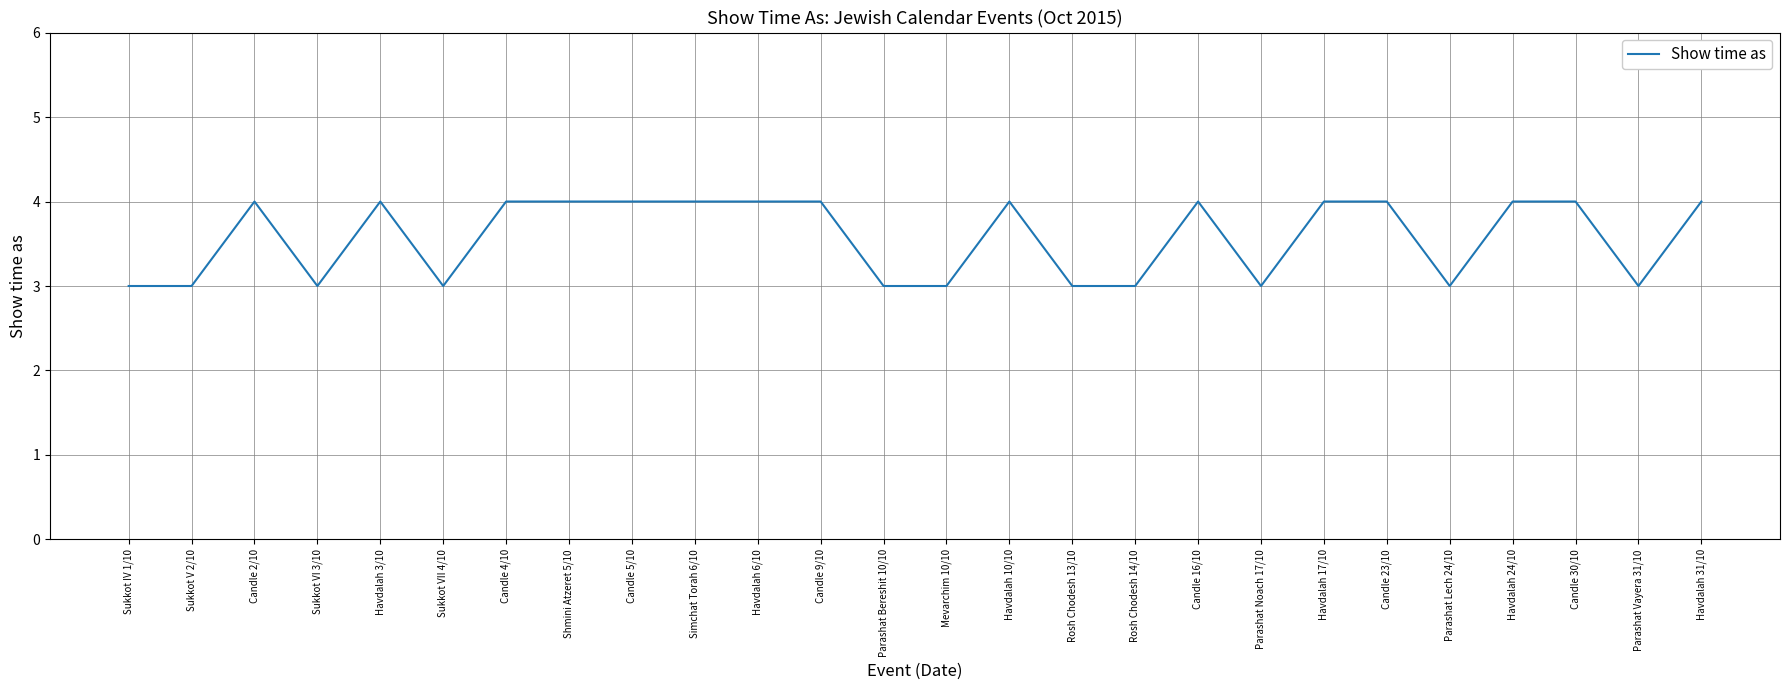

Reading left to right, extract all data points from this chart.

Sukkot IV 1/10=3	Sukkot V 2/10=3	Candle 2/10=4	Sukkot VI 3/10=3	Havdalah 3/10=4	Sukkot VII 4/10=3	Candle 4/10=4	Shmini Atzeret 5/10=4	Candle 5/10=4	Simchat Torah 6/10=4	Havdalah 6/10=4	Candle 9/10=4	Parashat Bereshit 10/10=3	Mevarchim 10/10=3	Havdalah 10/10=4	Rosh Chodesh 13/10=3	Rosh Chodesh 14/10=3	Candle 16/10=4	Parashat Noach 17/10=3	Havdalah 17/10=4	Candle 23/10=4	Parashat Lech 24/10=3	Havdalah 24/10=4	Candle 30/10=4	Parashat Vayera 31/10=3	Havdalah 31/10=4